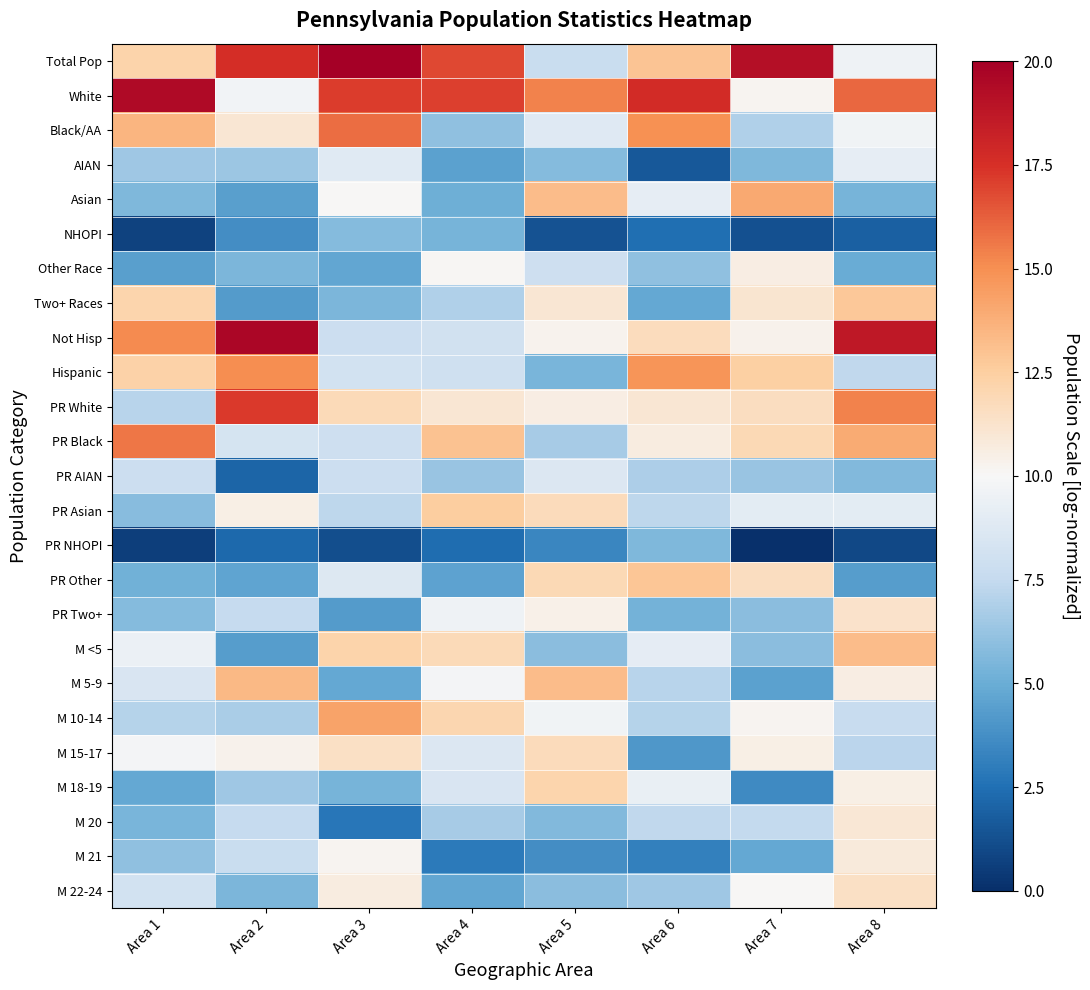

List the series in order of their peak value, lowest first.

PR NHOPI, NHOPI, PR AIAN, AIAN, Other Race, M 21, M 20, PR Two+, M 22-24, M 15-17, M 18-19, PR Asian, Two+ Races, PR Other, M <5, M 5-9, Asian, M 10-14, Hispanic, PR Black, Black/AA, PR White, White, Not Hisp, Total Pop